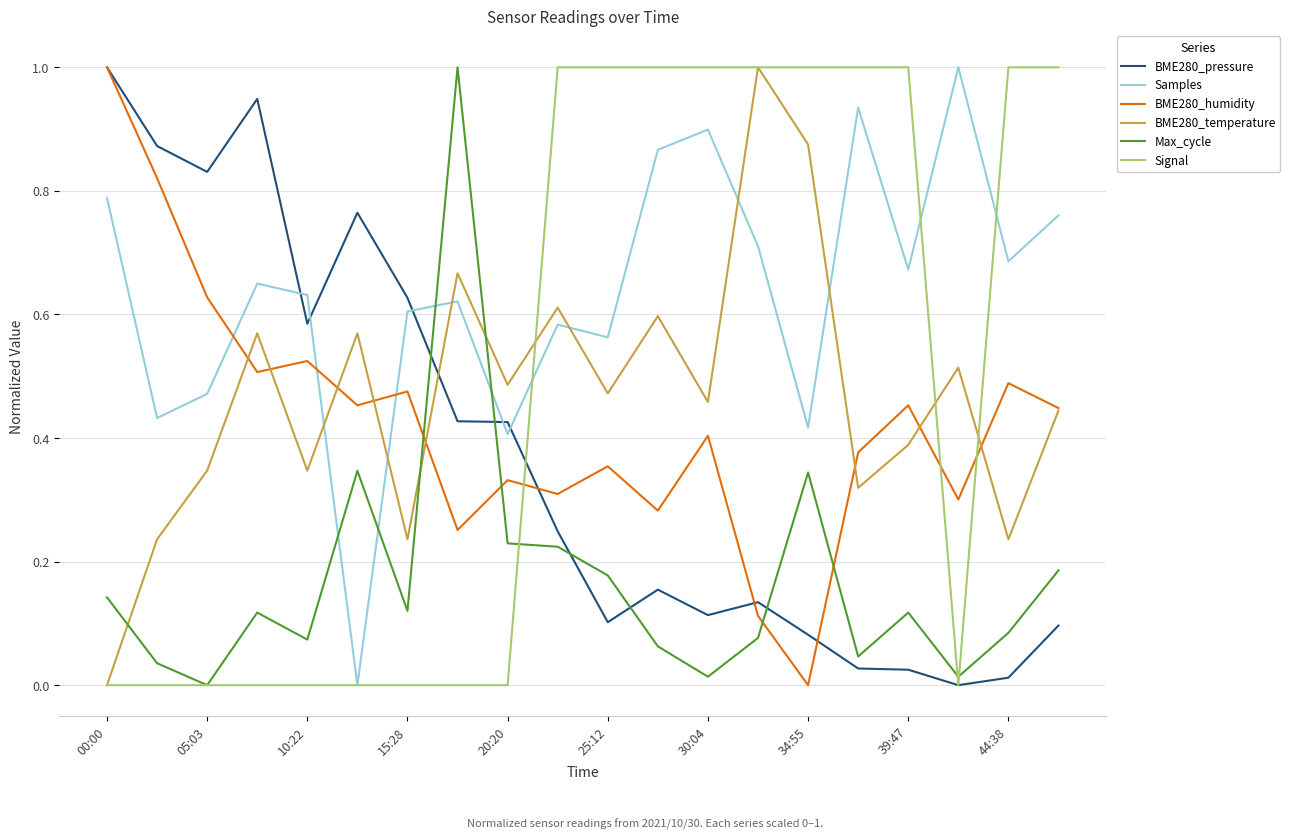

True or false: BME280_humidity and Max_cycle cross at least once.

True